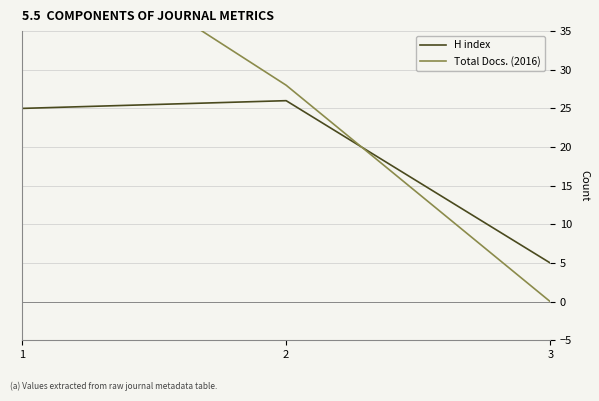

What is the spread (max minus min) of values at 3?

5